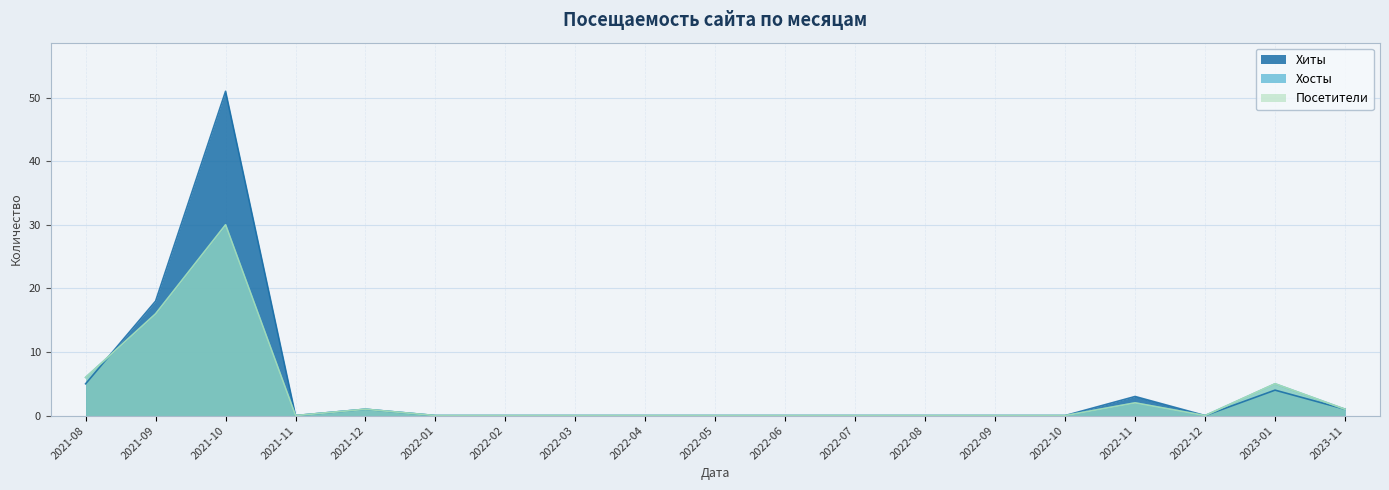

At which category does Хосты reach its first local valley?

2021-11